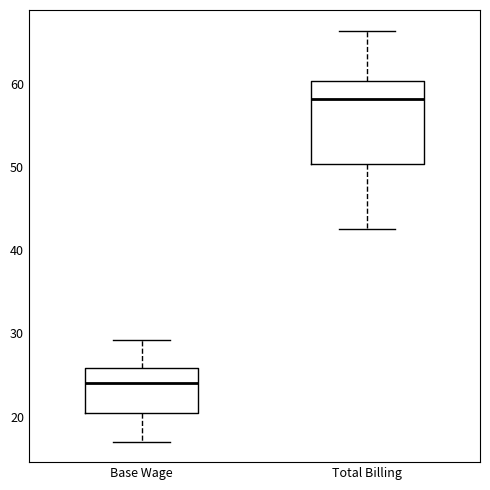

Where is the lower edge of the box for Base Wage on the y-axis? The values are not printed on the chart, so give them approximately, as read against the axis.

20